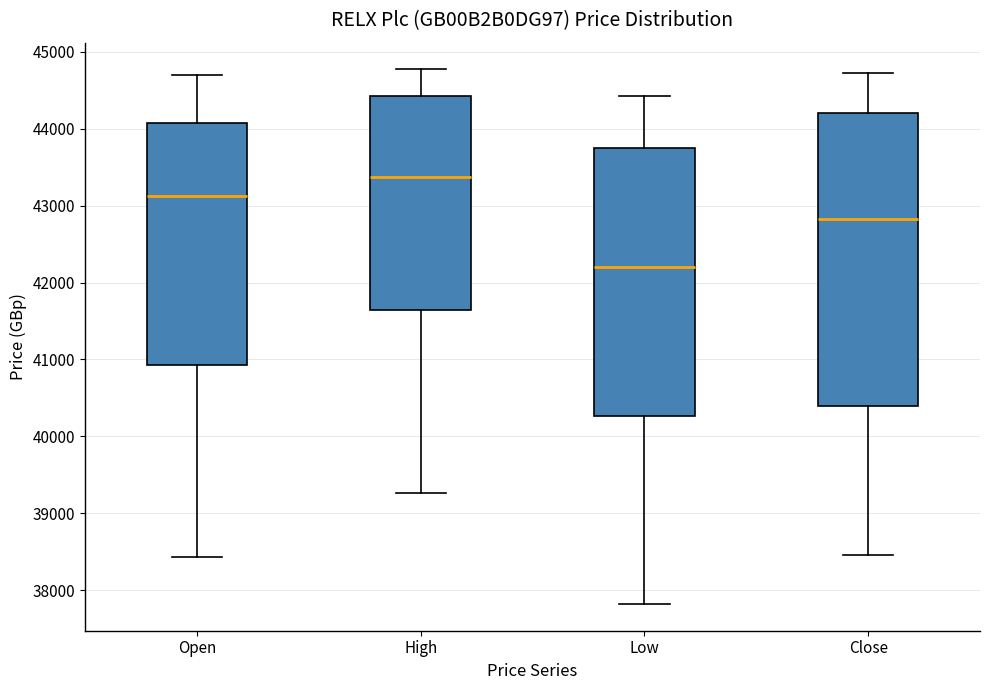

Where does the upper whisker of the box for Low end on the y-axis? The values are not printed on the chart, so give them approximately, as read against the axis.

44400